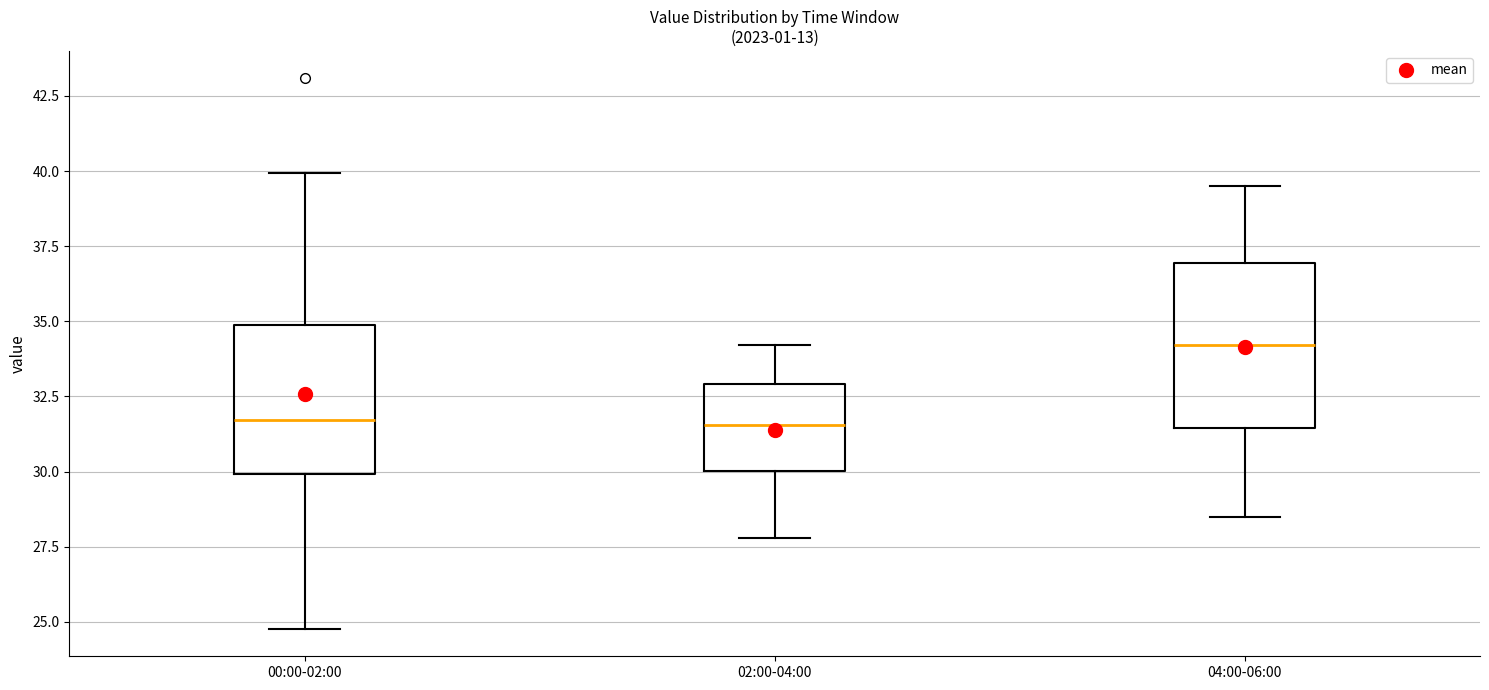

Reading left to right, read every box against the y-axis: the position of its median line, the range the box covers, and the ends of its whiskers. The values are not printed on the chart, so give them approximately, as read against the axis.

00:00-02:00: median 31.5, box 30.0 to 35.0, whiskers 25.0 to 40.0
02:00-04:00: median 31.5, box 30.0 to 33.0, whiskers 28.0 to 34.0
04:00-06:00: median 34.0, box 31.5 to 37.0, whiskers 28.5 to 39.5